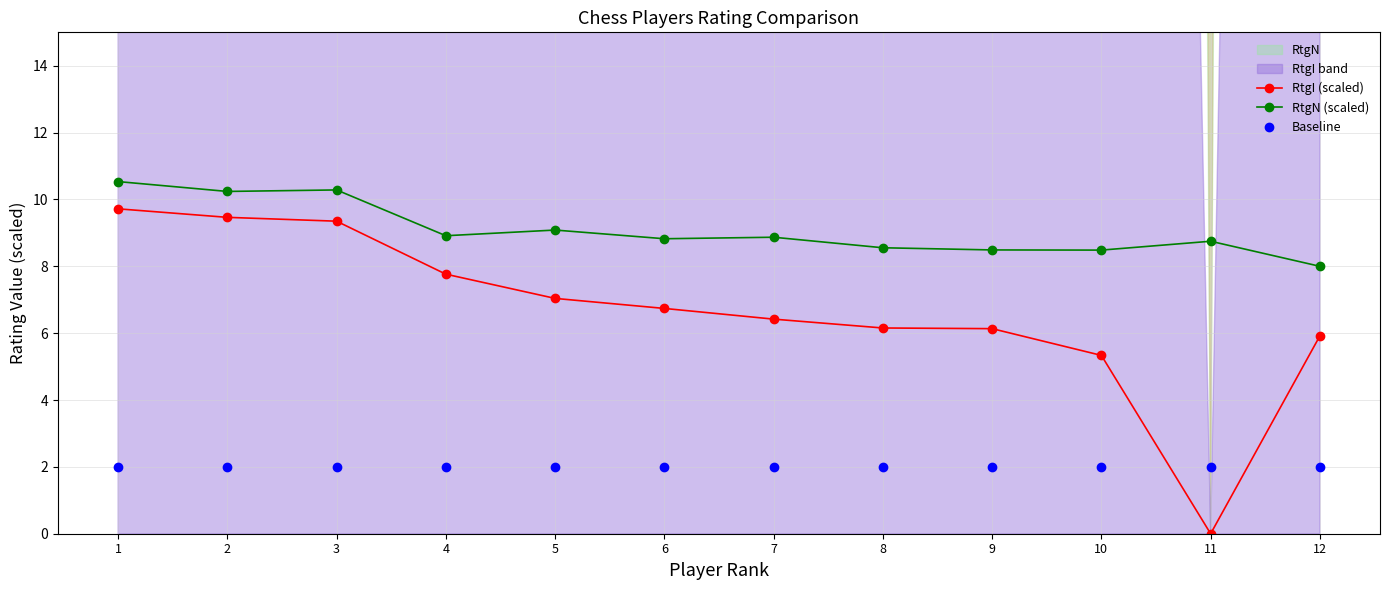

True or false: Baseline and RtgN (scaled) cross at least once.

False